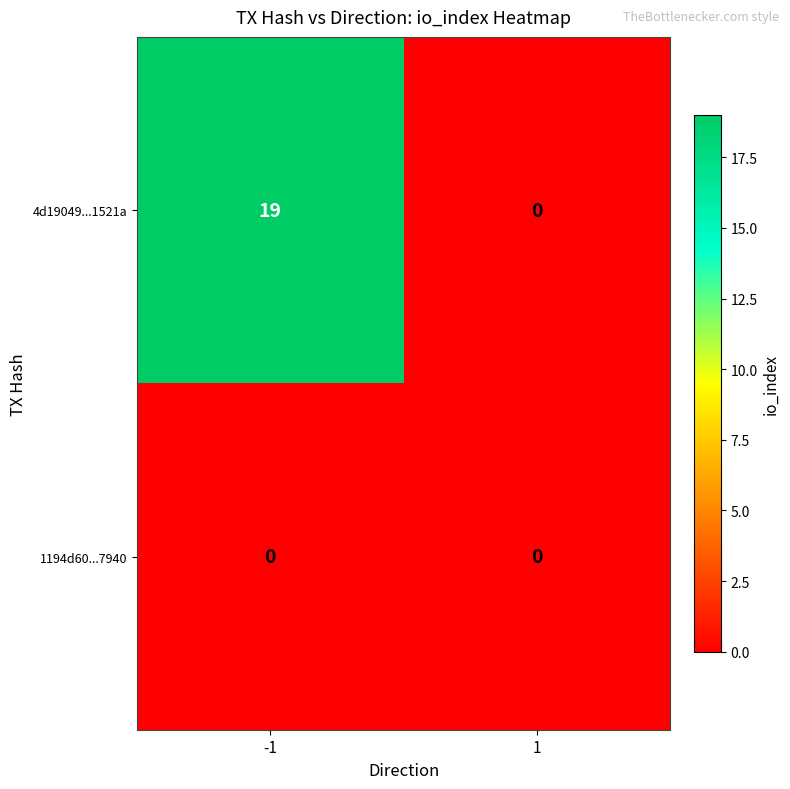

The value of 4d19049...1521a at 1 is -7. True or false?

False